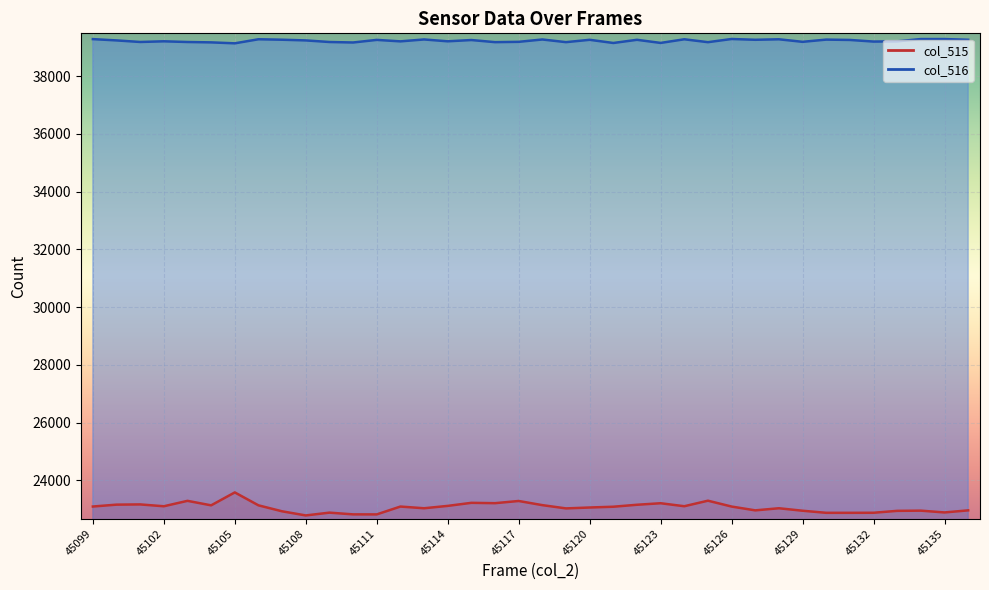

Reading left to right, list all the values displayed in this chart.

col_515: 23089	23154	23162	23098	23286	23130	23578	23130	22923	22780	22877	22817	22816	23088	23029	23111	23217	23205	23281	23137	23024	23055	23082	23150	23203	23099	23291	23088	22956	23029	22943	22871	22871	22873	22939	22946	22884	22956
col_516: 39288	39243	39189	39212	39188	39175	39142	39283	39267	39243	39188	39171	39261	39210	39276	39212	39256	39183	39194	39275	39183	39264	39154	39264	39156	39282	39182	39292	39265	39282	39194	39271	39259	39203	39211	39290	39290	39265